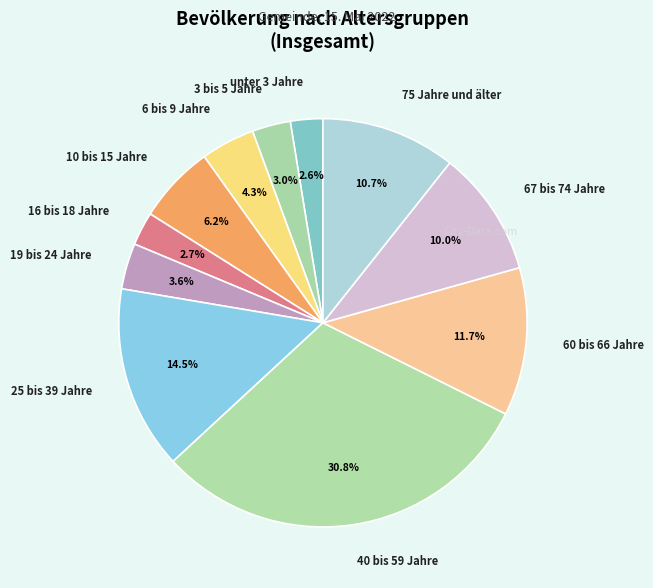

Which slice is the largest?

40 bis 59 Jahre